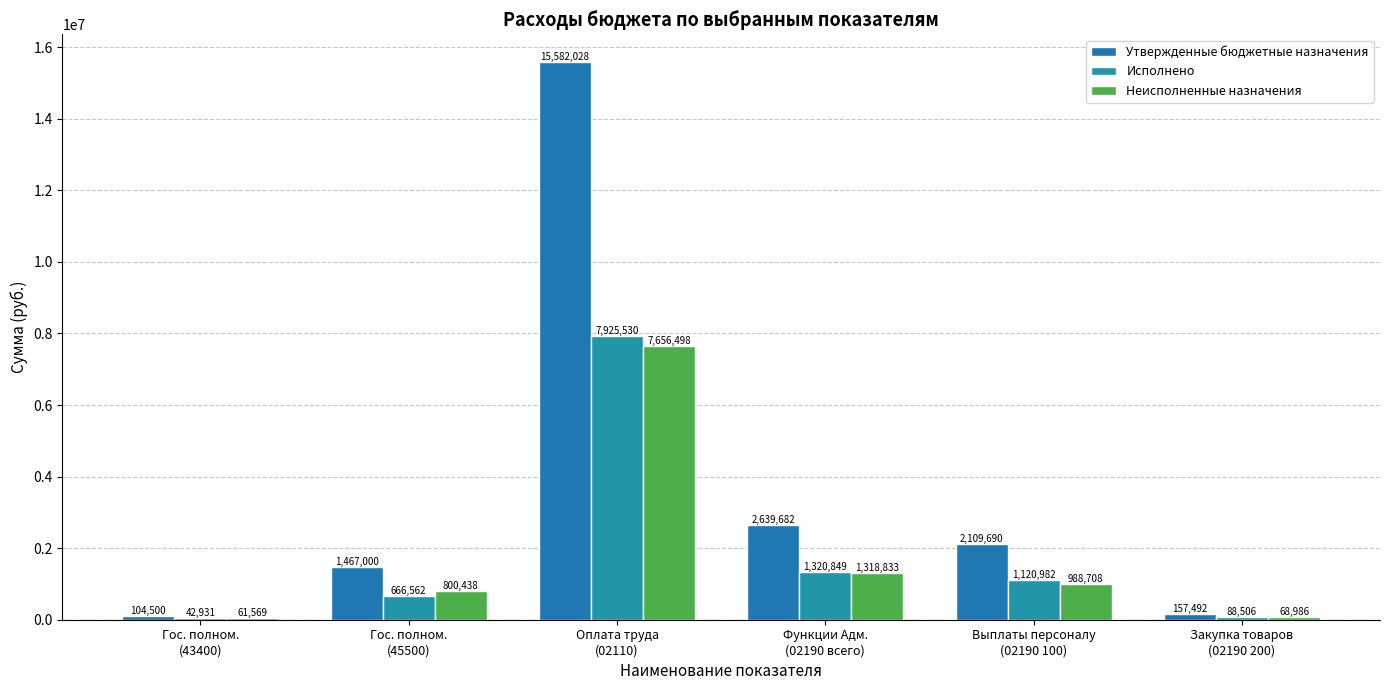

What is the difference between the second highest and minimum values in the Исполнено series?

1277917.9